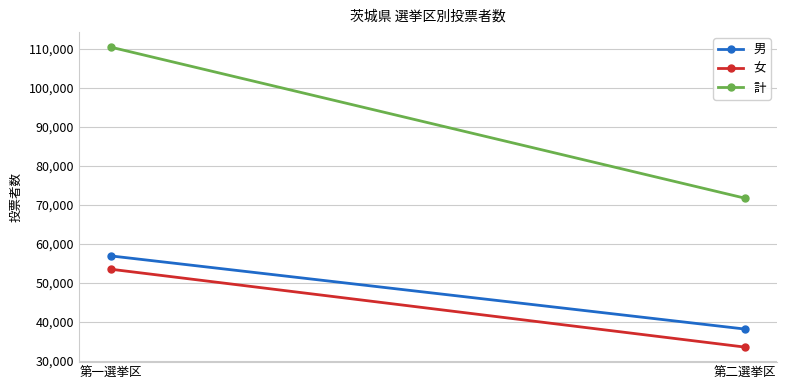

What is the difference between the 計 values at 第二選挙区 and 第一選挙区?

38738